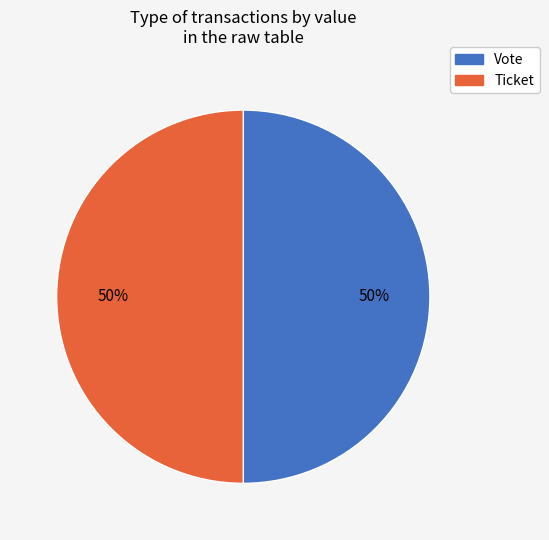

To the nearest percent, what percentage of the pie is Ticket?

50%